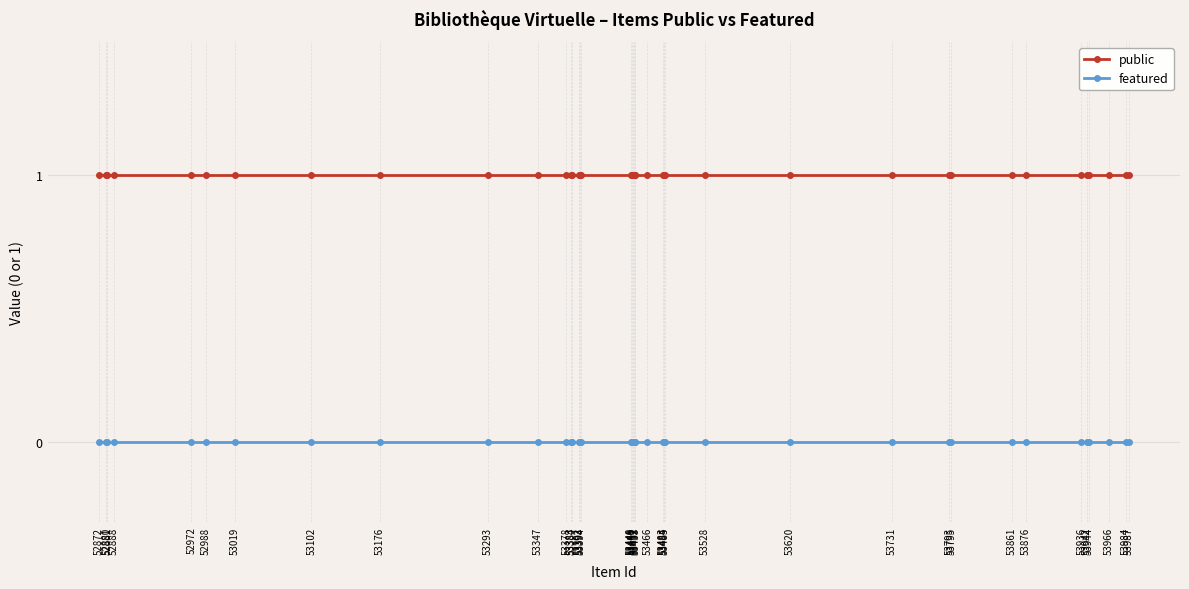

Reading left to right, what are all the values shown in this chart?

public: 52872=1	52880=1	52881=1	52888=1	52972=1	52988=1	53019=1	53102=1	53176=1	53293=1	53347=1	53378=1	53383=1	53384=1	53392=1	53393=1	53394=1	53448=1	53449=1	53450=1	53451=1	53452=1	53453=1	53466=1	53483=1	53484=1	53485=1	53528=1	53620=1	53731=1	53793=1	53795=1	53861=1	53876=1	53936=1	53942=1	53944=1	53966=1	53984=1	53987=1
featured: 52872=0	52880=0	52881=0	52888=0	52972=0	52988=0	53019=0	53102=0	53176=0	53293=0	53347=0	53378=0	53383=0	53384=0	53392=0	53393=0	53394=0	53448=0	53449=0	53450=0	53451=0	53452=0	53453=0	53466=0	53483=0	53484=0	53485=0	53528=0	53620=0	53731=0	53793=0	53795=0	53861=0	53876=0	53936=0	53942=0	53944=0	53966=0	53984=0	53987=0